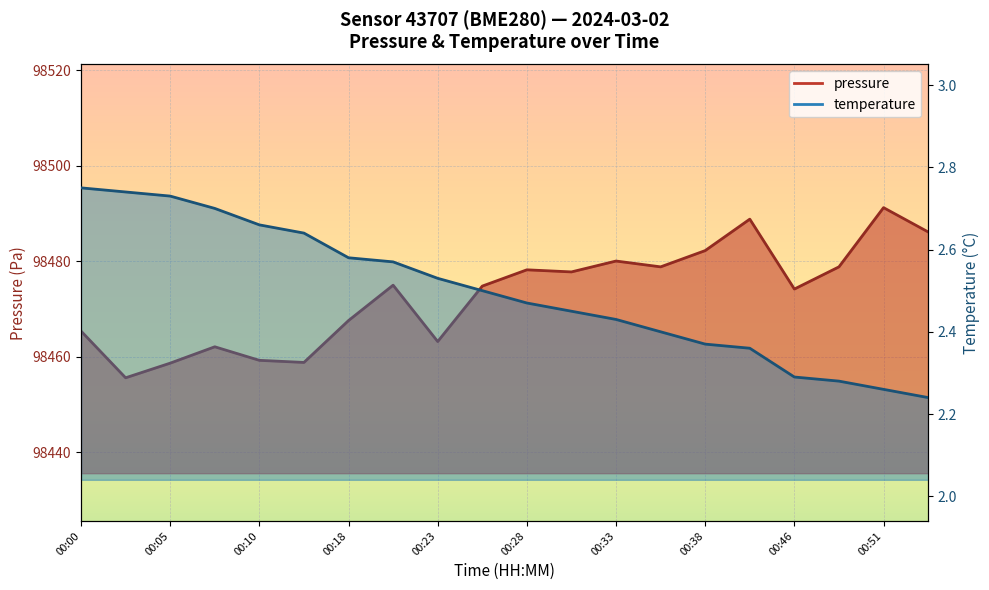

True or false: temperature has a value of 2.4 at 00:36.

True